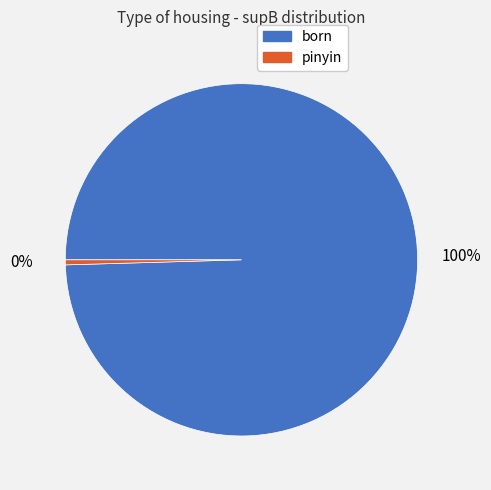

Is there any slice that represents more than half of the pie?

Yes